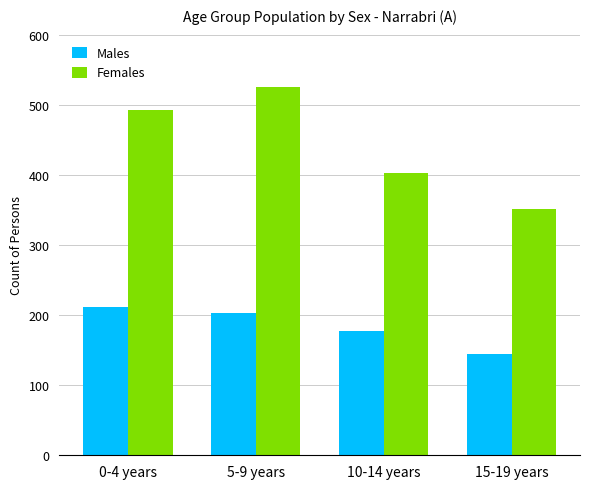

Where does the Males series first go above 203?

0-4 years